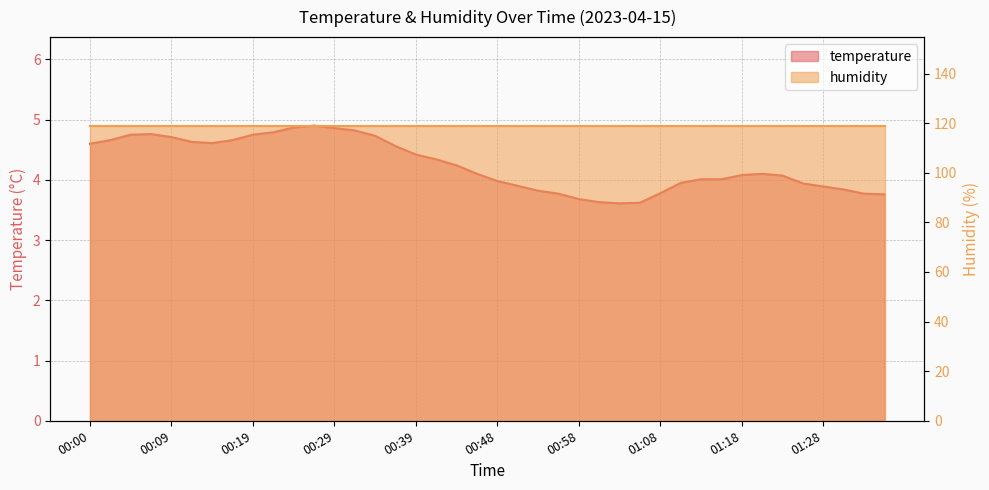

At which category does the data reach its first local peak?

00:07